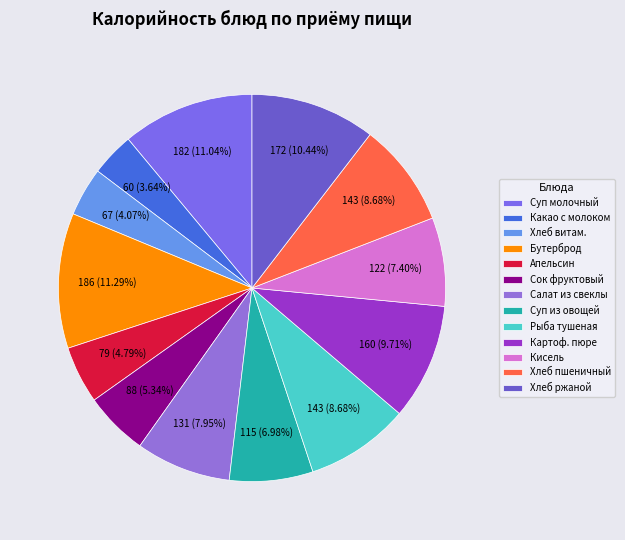

Rank the categories by value from lowest to highest.

Какао с молоком, Хлеб Витаминизированный, Апельсин, Сок фруктовый в ассортименте, Суп из разных овощей со сметаной, Кисель фруктовый, Салат из свеклы с чесноком, Рыба тушеная в томате с овощами, Хлеб пшеничный, Картофельное пюре, Хлеб ржаной, Суп молочный с макаронными изделиями, Бутерброд с повидлом и маслом